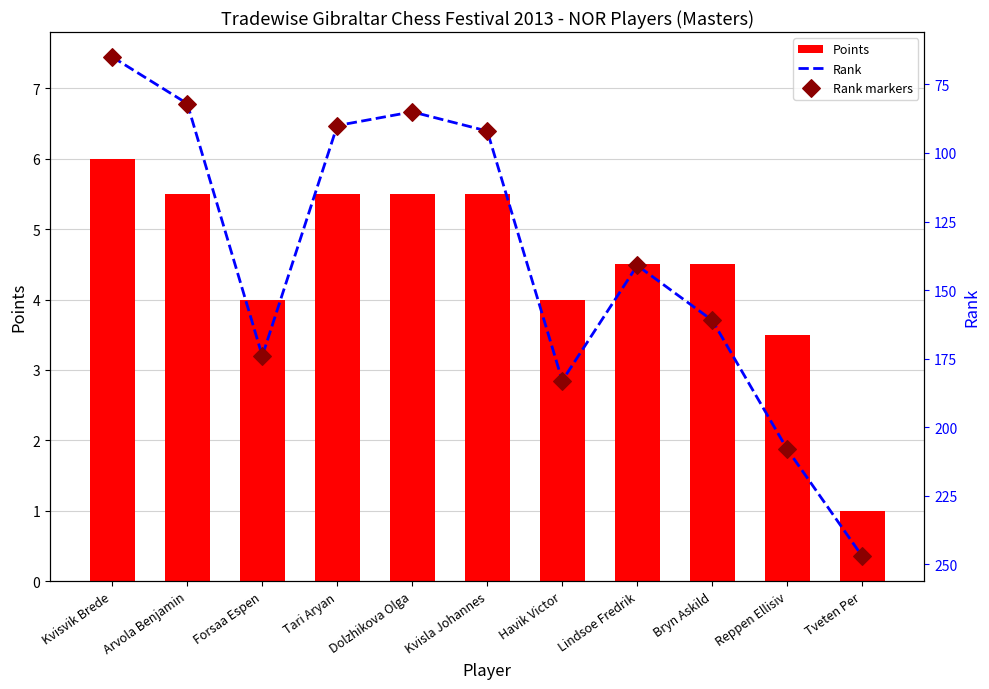

Which series contains the lowest Y value?

Points